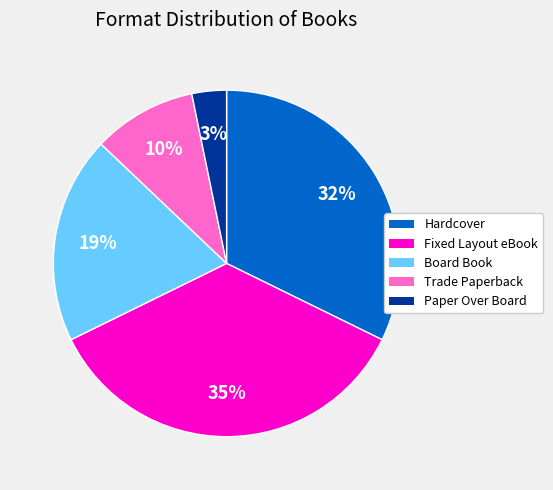

What percentage is the Board Book slice, to the nearest percent?

19%